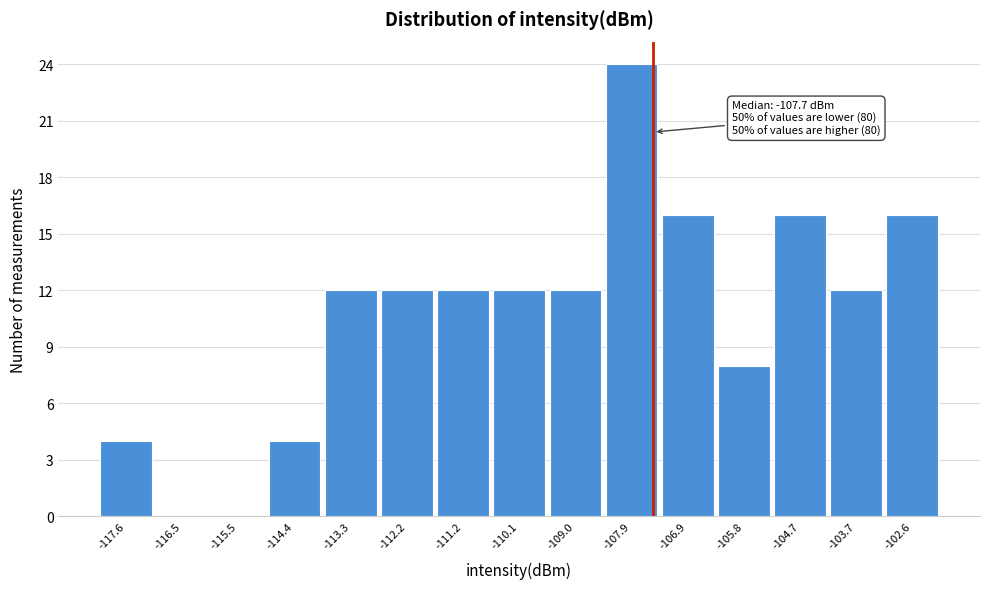

Which range on the x-axis has the tallest bar?

-108.4 to -107.4